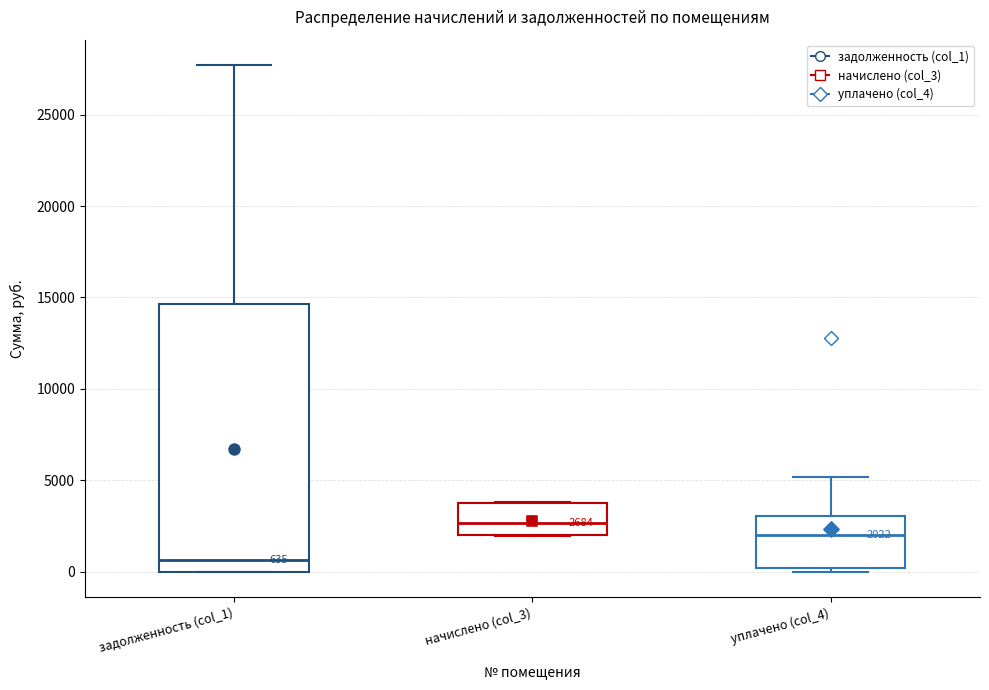

Which box has the lowest median line?

задолженность (col_1)